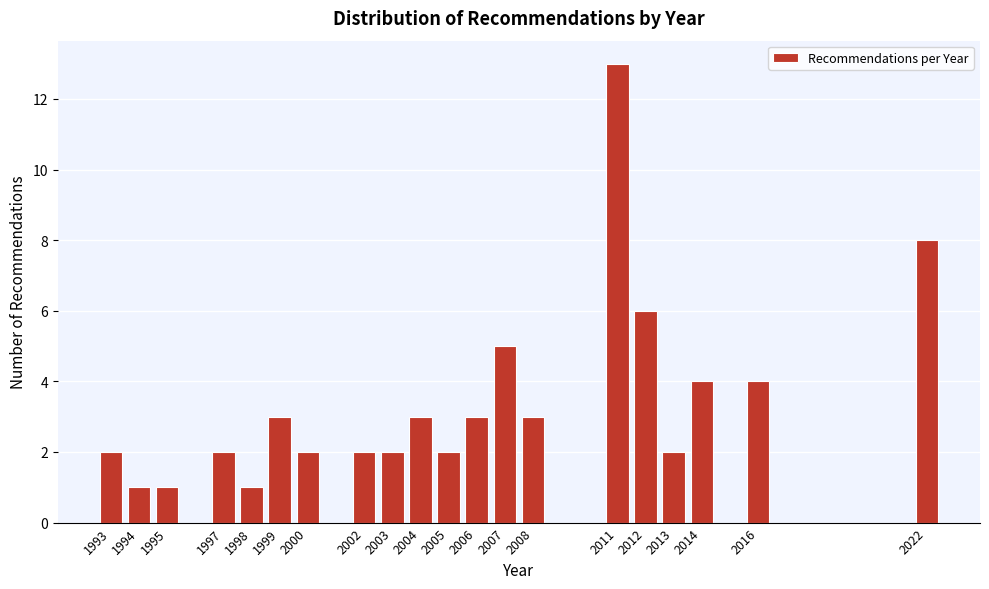

Reading right to left, extract all data points from this chart.

8	4	4	2	6	13	3	5	3	2	3	2	2	2	3	1	2	1	1	2